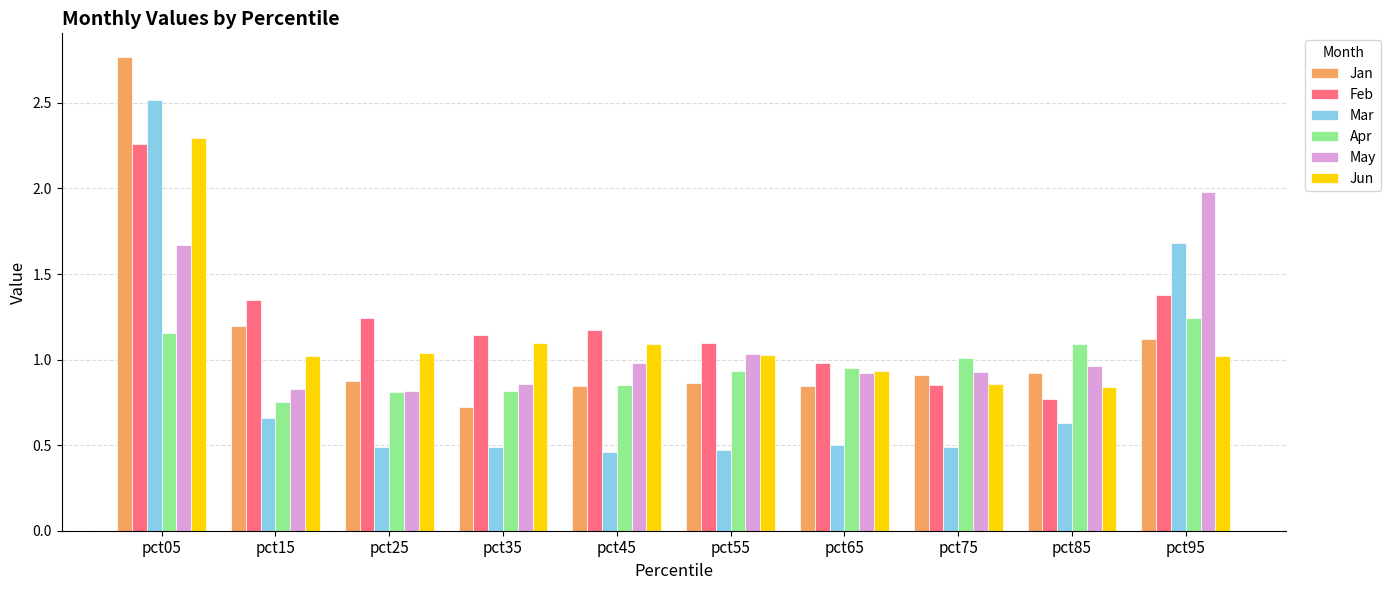

Between pct55 and pct95, which series saw the biggest shift?

Mar